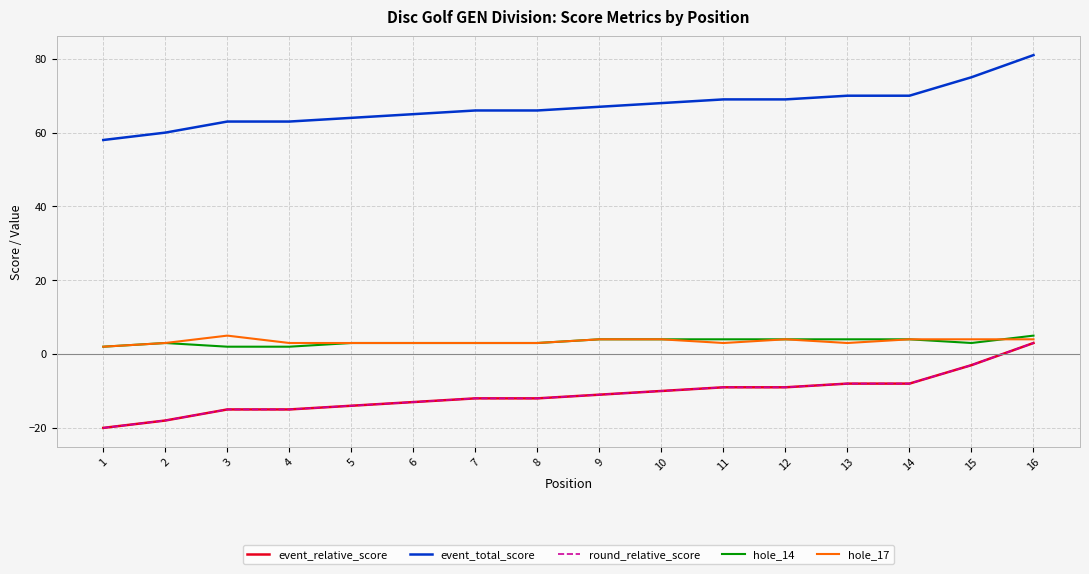

True or false: round_relative_score and hole_14 cross at least once.

False